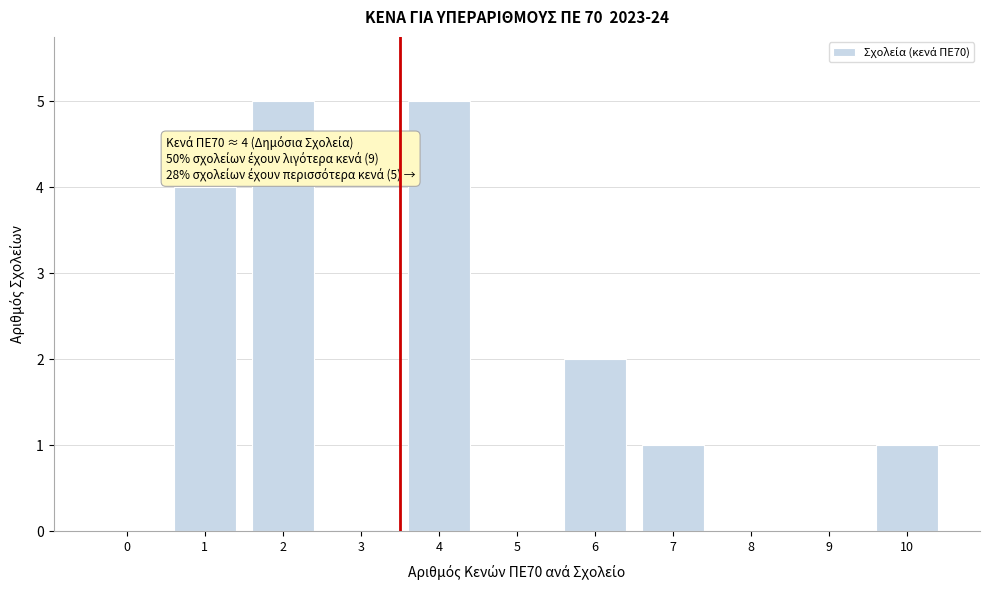

Reading left to right, extract all data points from this chart.

0=0	1=4	2=5	3=0	4=5	5=0	6=2	7=1	8=0	9=0	10=1